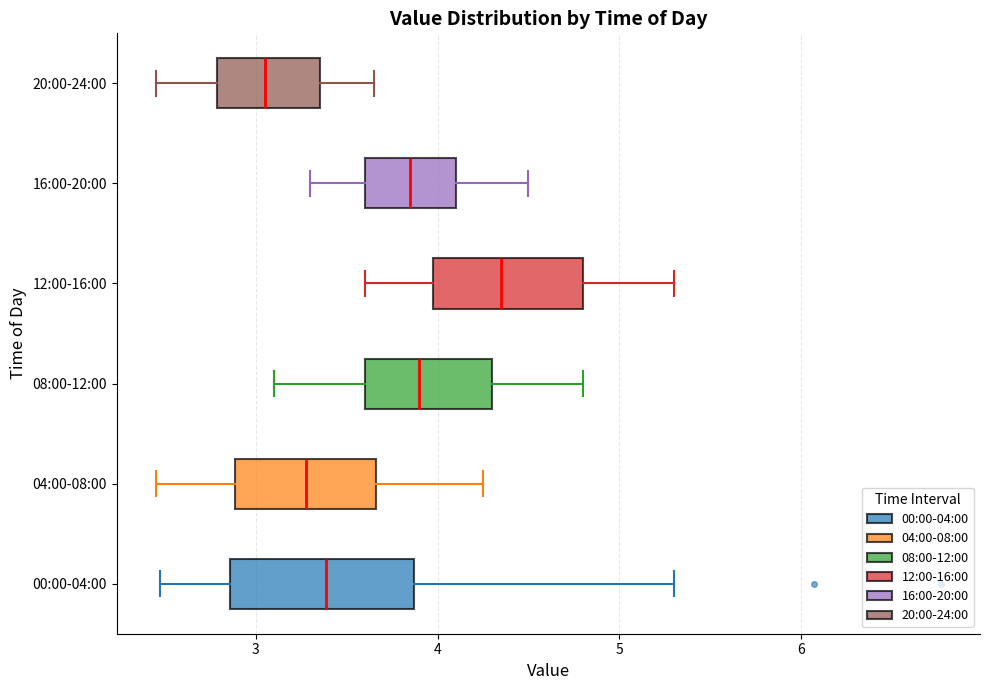

Reading bottom to top, read every box against the x-axis: the position of its median line, the range the box covers, and the ends of its whiskers. The values are not printed on the chart, so give them approximately, as read against the axis.

00:00-04:00: median 3.4, box 2.9 to 3.9, whiskers 2.5 to 5.3
04:00-08:00: median 3.3, box 2.9 to 3.7, whiskers 2.5 to 4.3
08:00-12:00: median 3.9, box 3.6 to 4.3, whiskers 3.1 to 4.8
12:00-16:00: median 4.4, box 4.0 to 4.8, whiskers 3.6 to 5.3
16:00-20:00: median 3.9, box 3.6 to 4.1, whiskers 3.3 to 4.5
20:00-24:00: median 3.1, box 2.8 to 3.4, whiskers 2.5 to 3.7